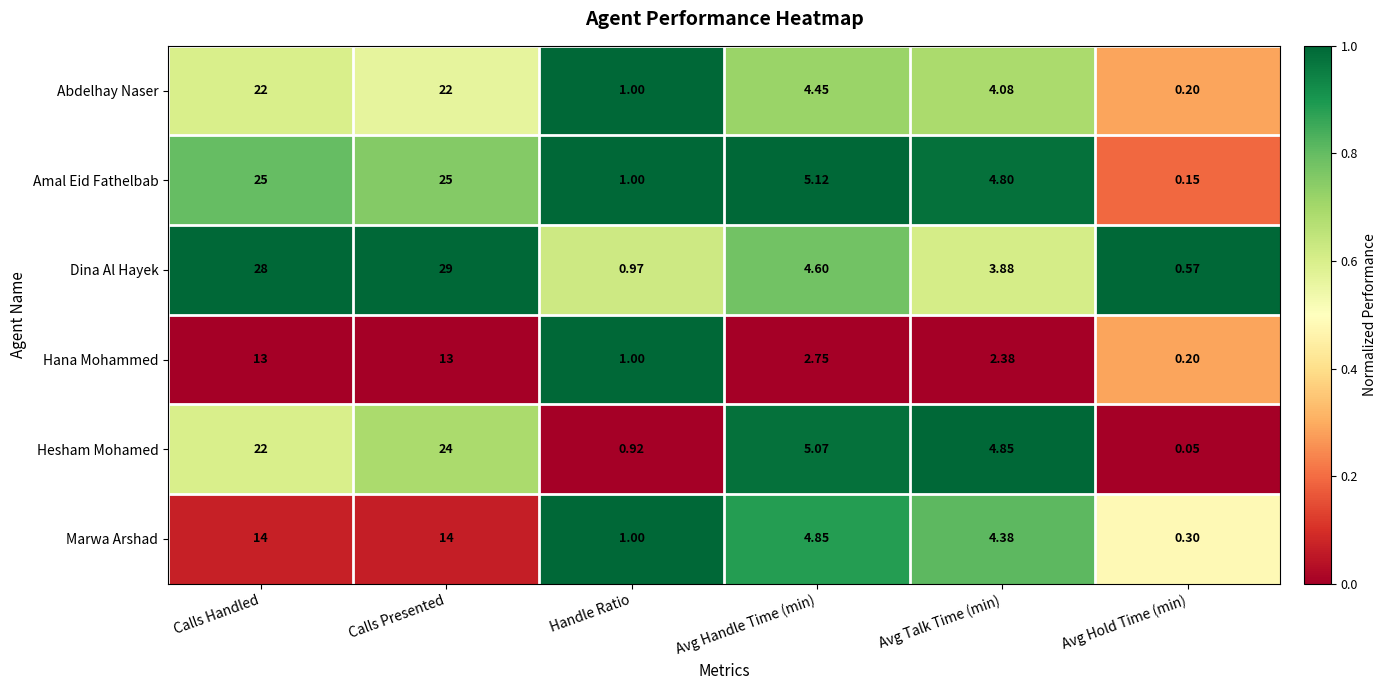

At which category does the chart reach its peak across all series?

Calls Presented